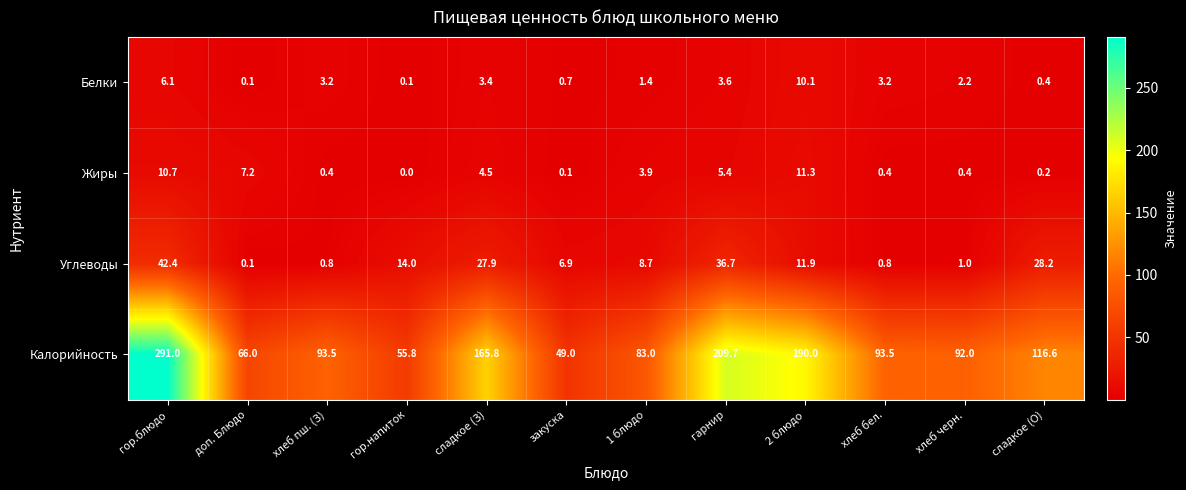

True or false: Белки has a value of 0.1 at гор.напиток.

True